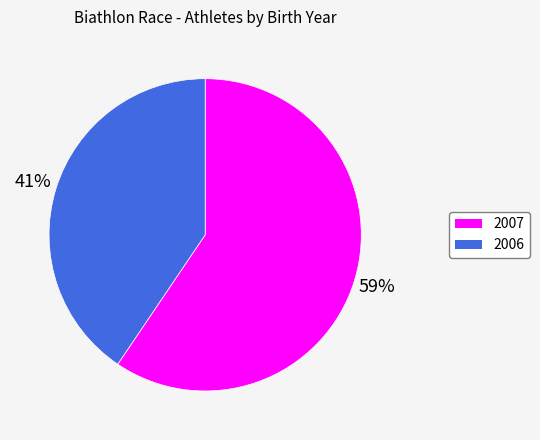

Which category has the biggest portion of the pie?

2007